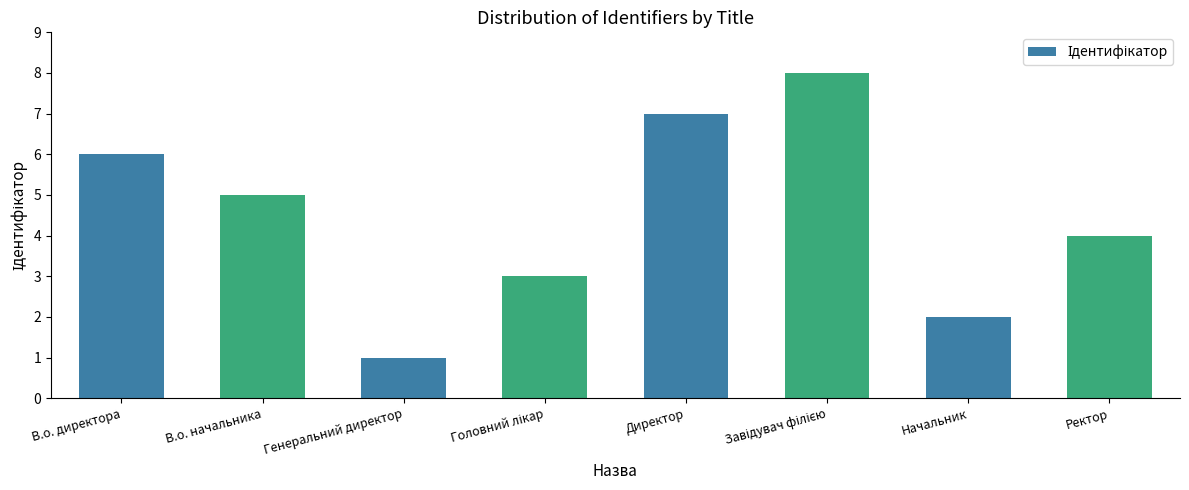

Between Директор and Ректор, which is larger?

Директор